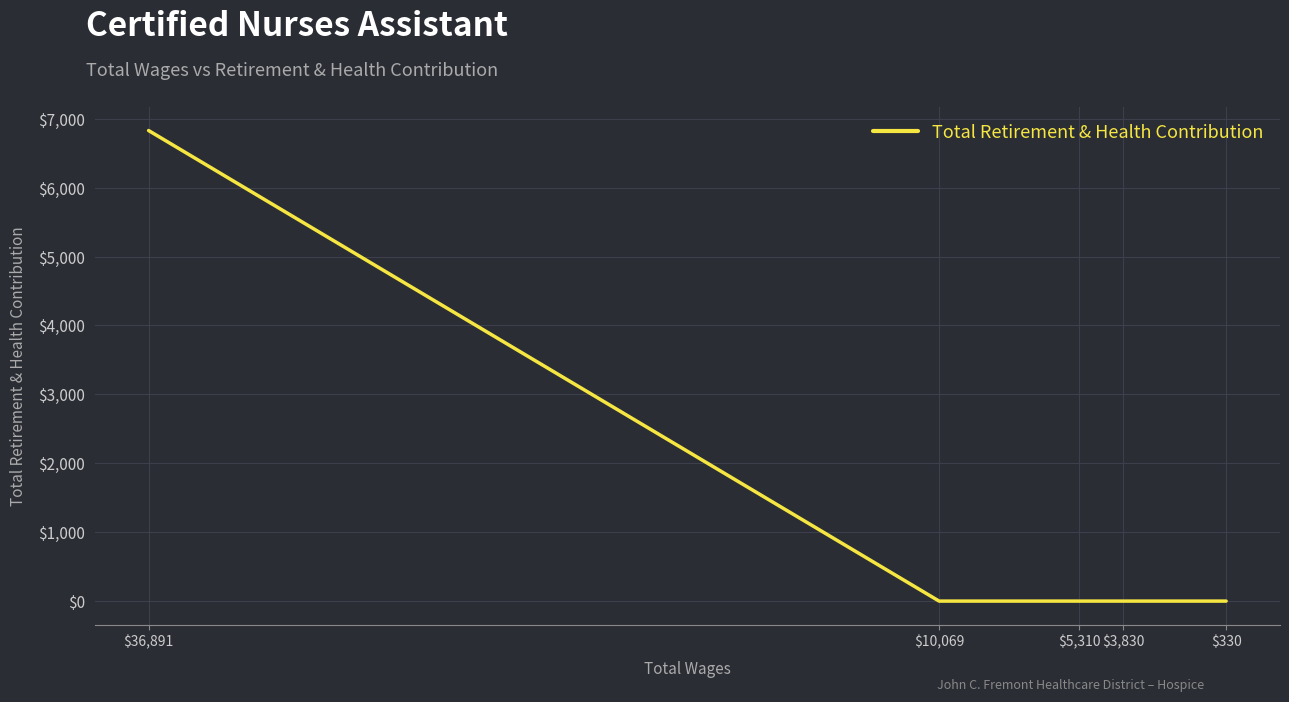

Reading left to right, extract all data points from this chart.

$36,891=6828	$10,069=0	$5,310=0	$3,830=0	$330=0